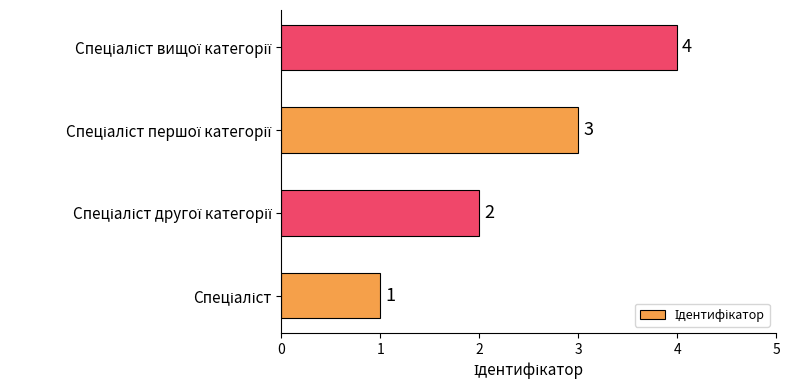

What is the greatest value displayed?

4